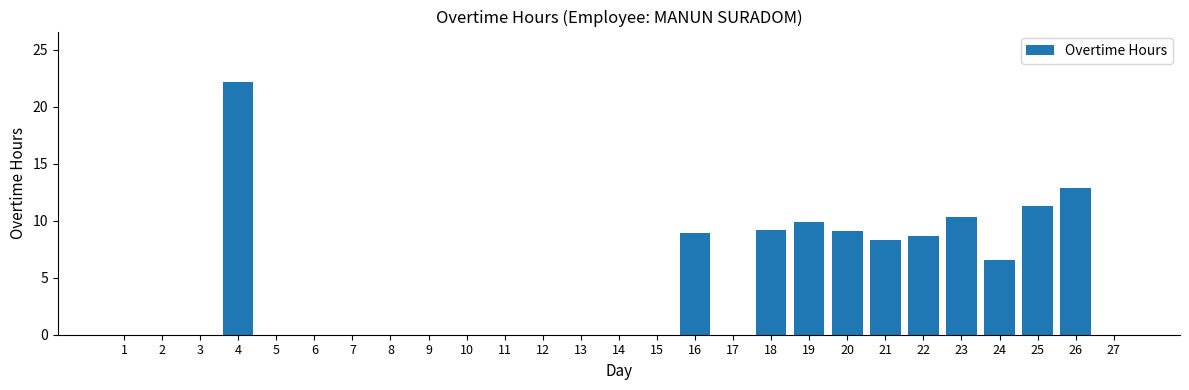

What is the sum of all values?

117.2